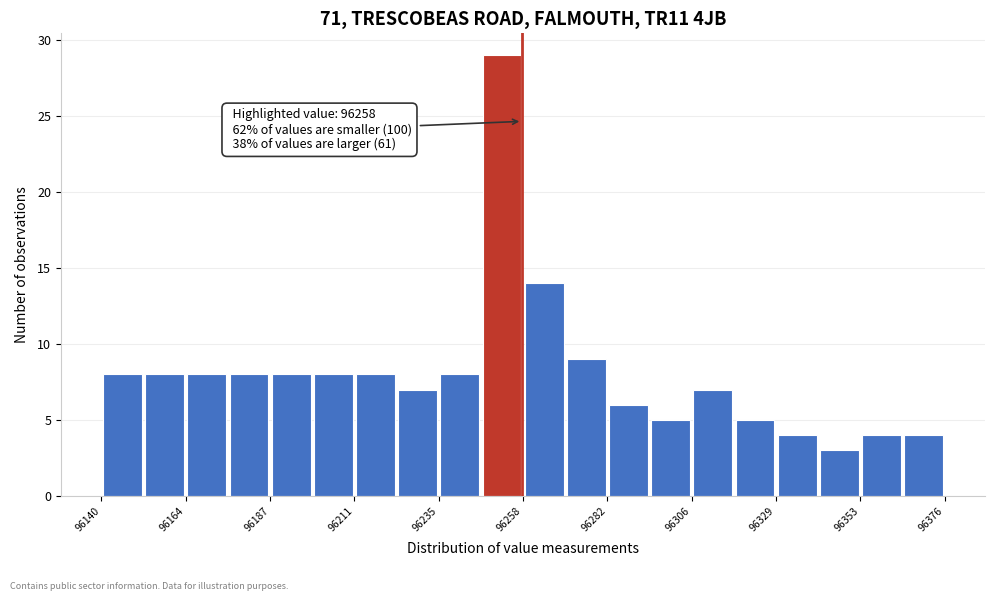

Around what value on the x-axis is the tallest bar? Give the approximate position of its centre, as read against the axis.

96250